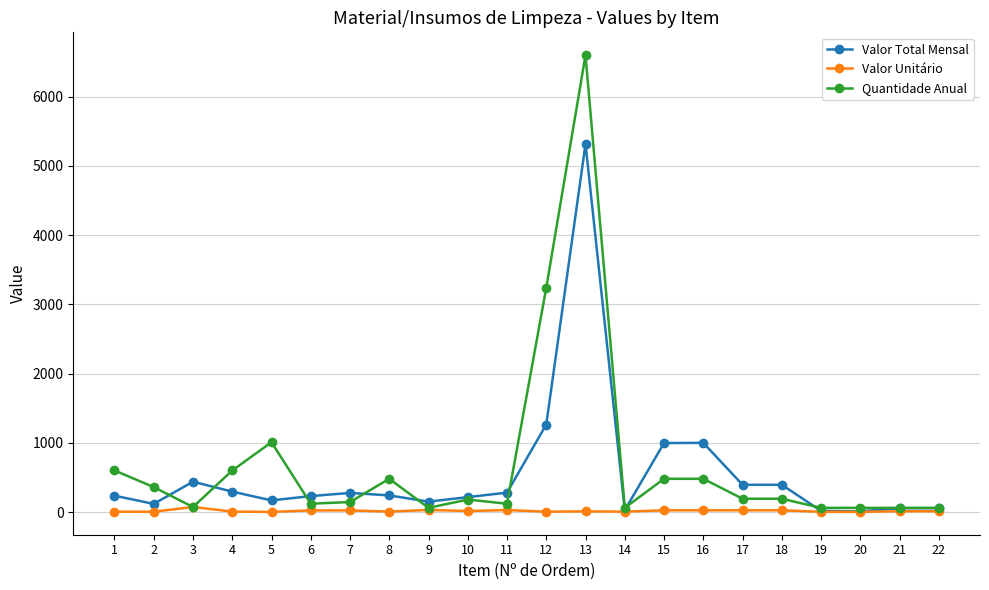

At which category is the sum across all series the highest?

13